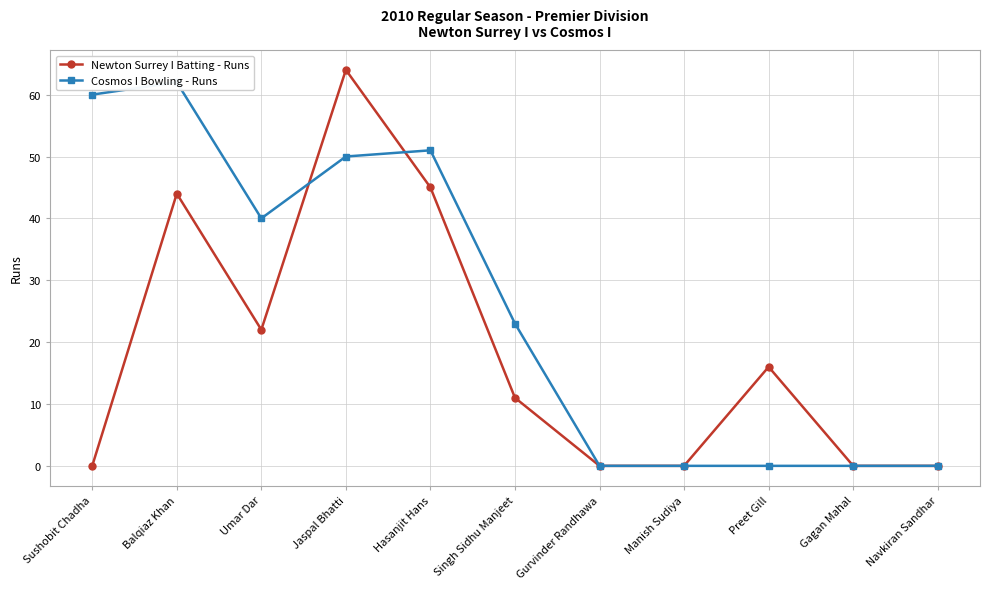

What is the label of the 6th point from the left?

Singh Sidhu Manjeet